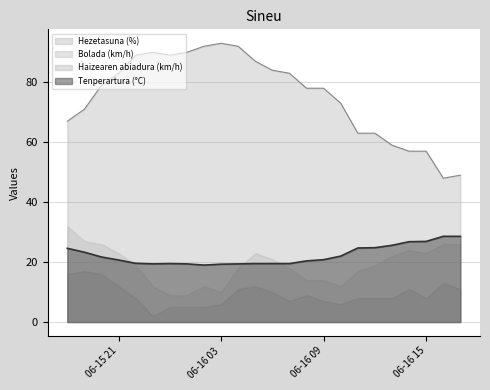

At how many categories does at least one series exceed 35?

24